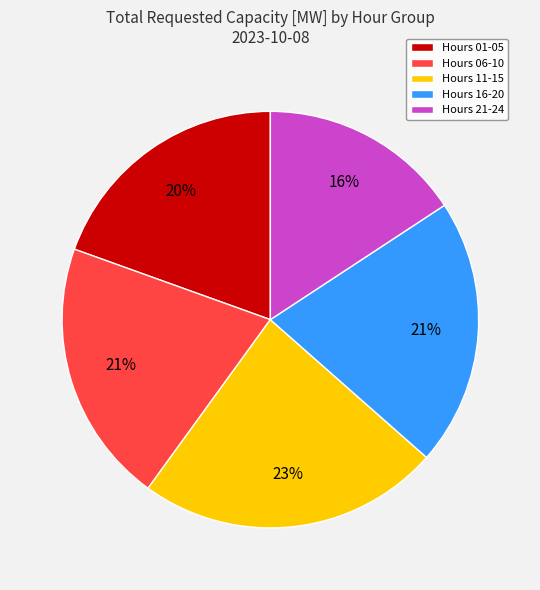

Combined, do Hours 11-15 and Hours 06-10 account for over 50%?

No